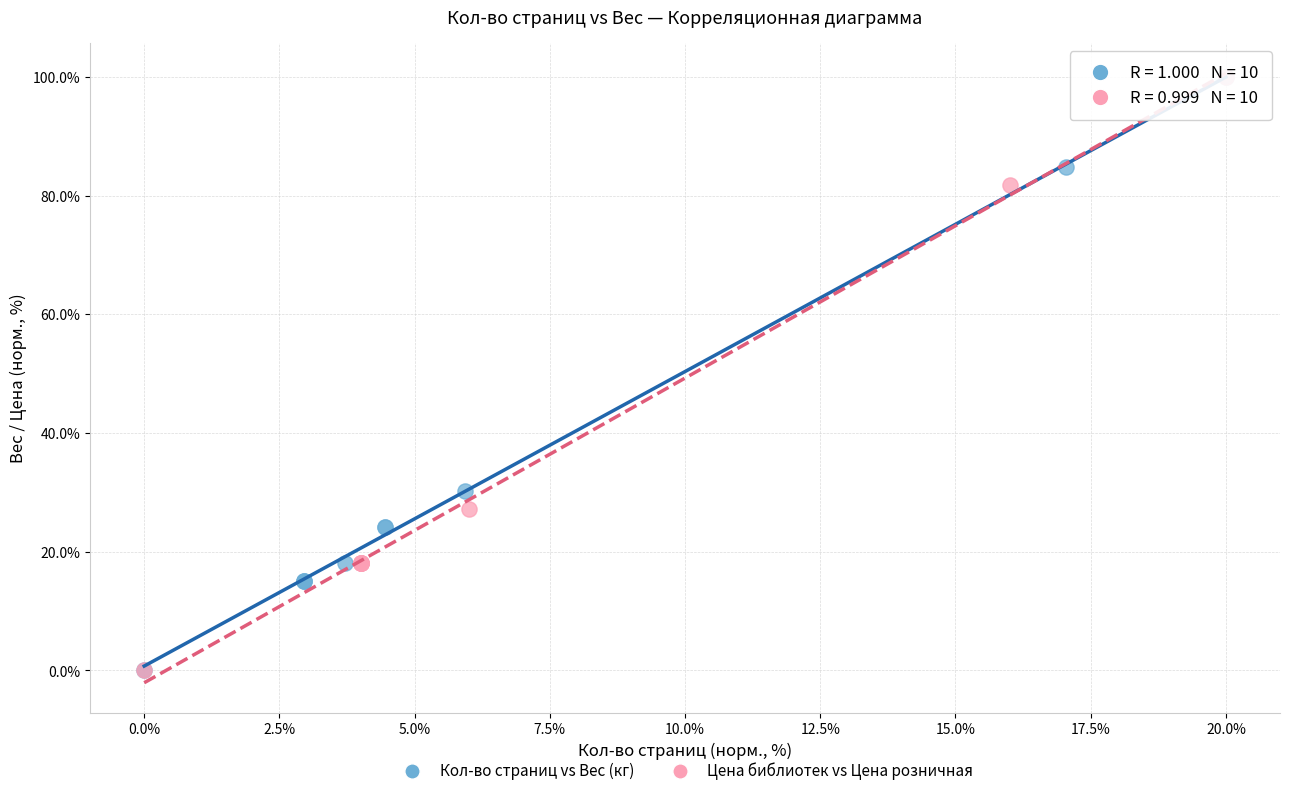

What are all the series names shown in the legend?

Кол-во страниц vs Вес (кг), Цена библиотек vs Цена розничная